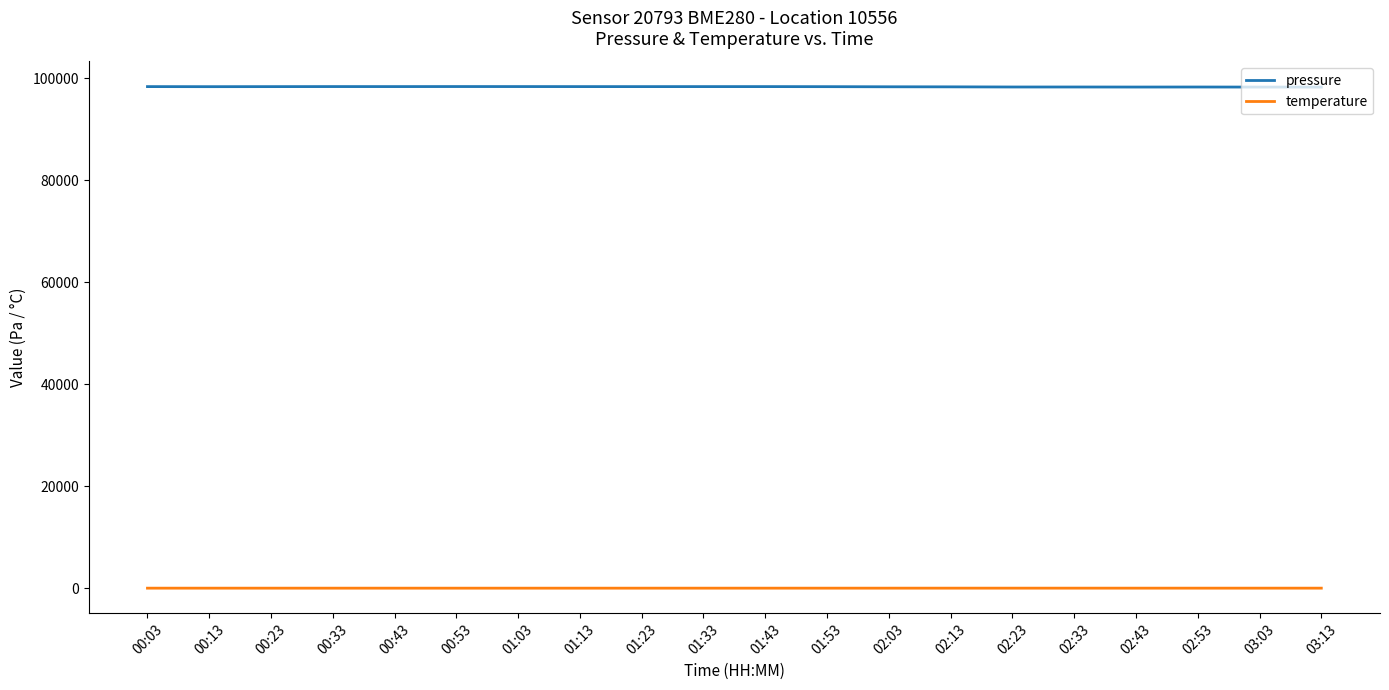

Which series has the largest total across all categories?

pressure